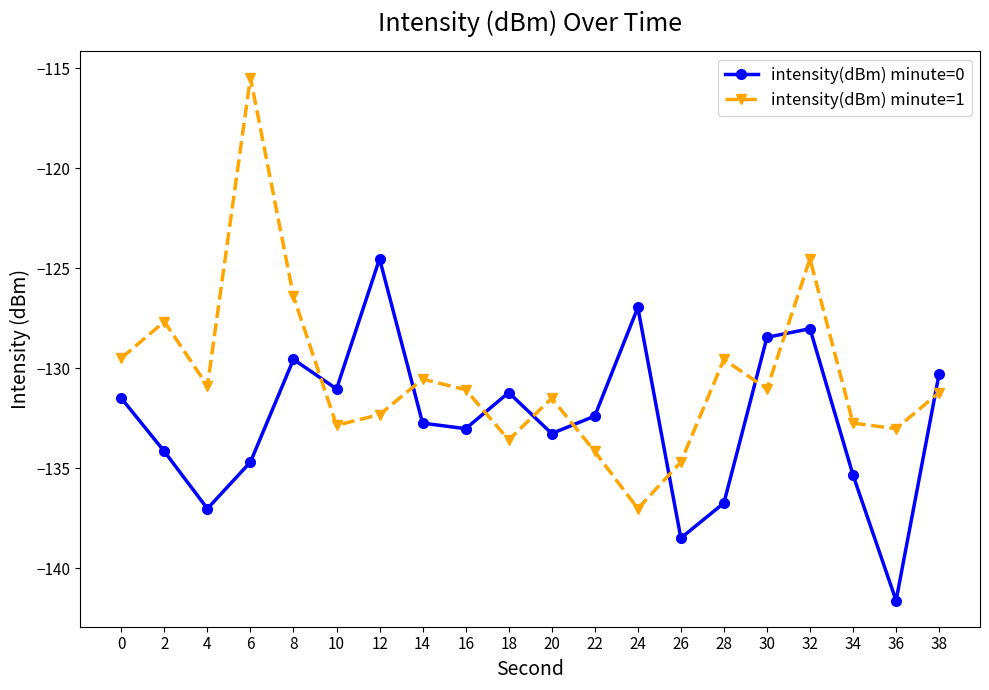

Which category has the highest value in the intensity(dBm) minute=0 series?

12